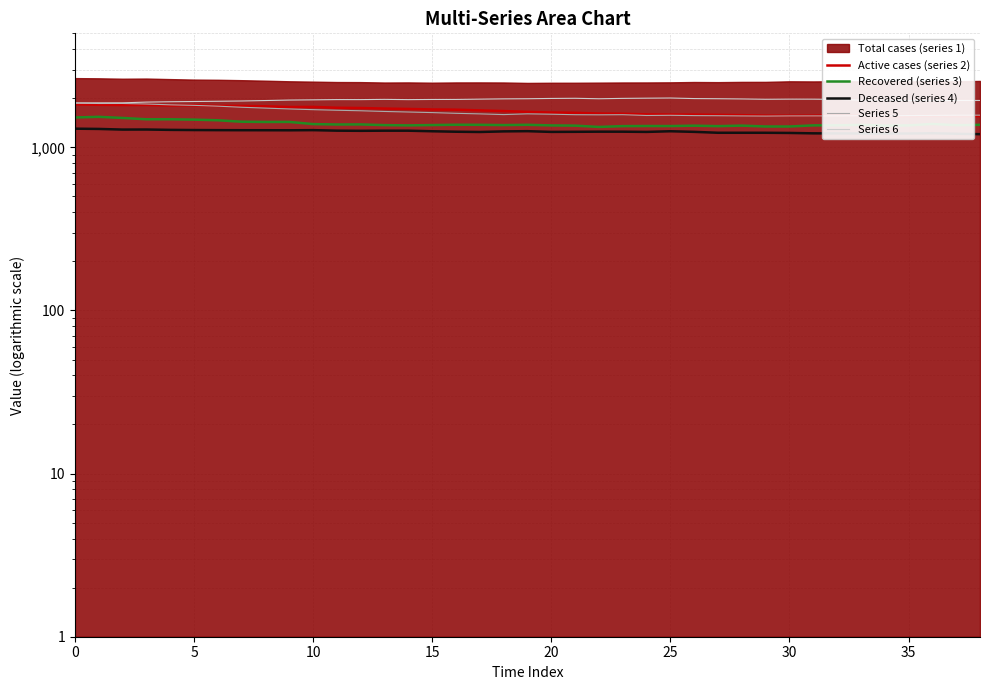

How many lines are shown in the chart?

5